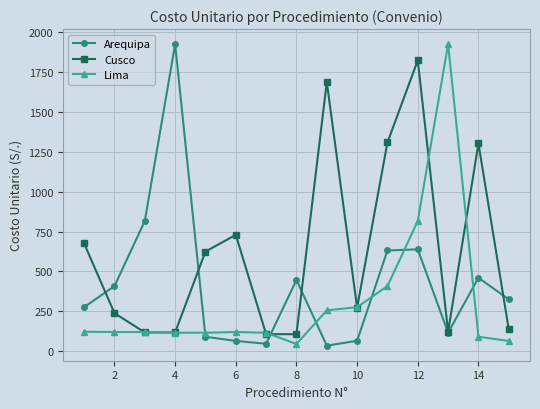

True or false: Arequipa has more than 1 interior local peaks.

True